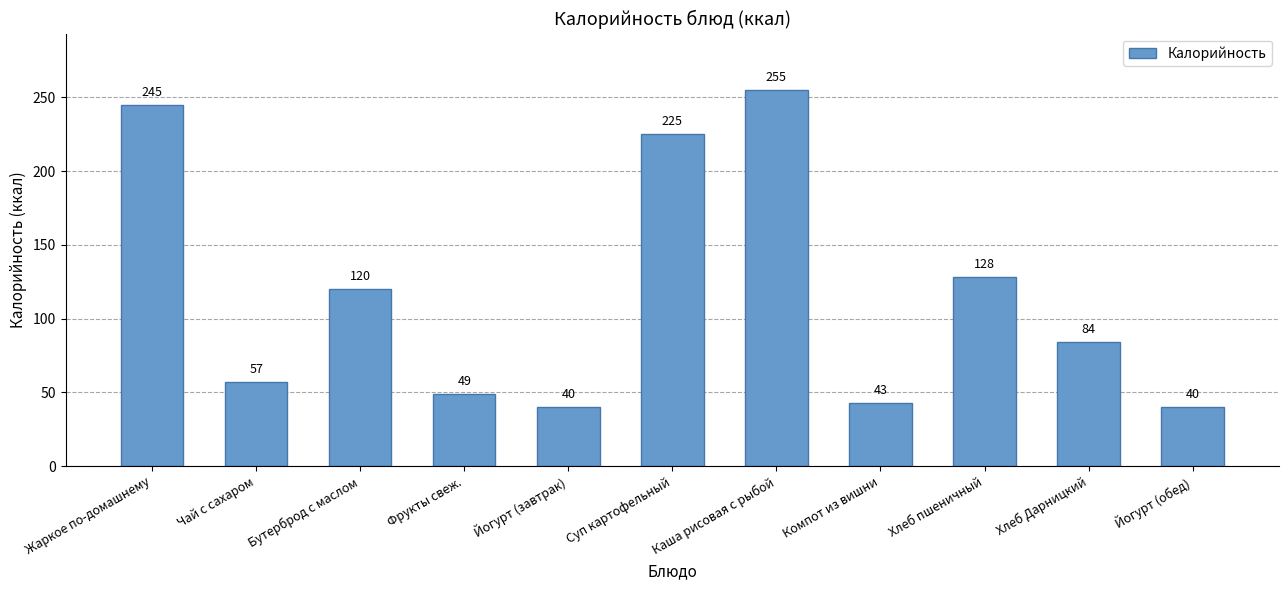

Where does the data first go above 84?

Жаркое по-домашнему